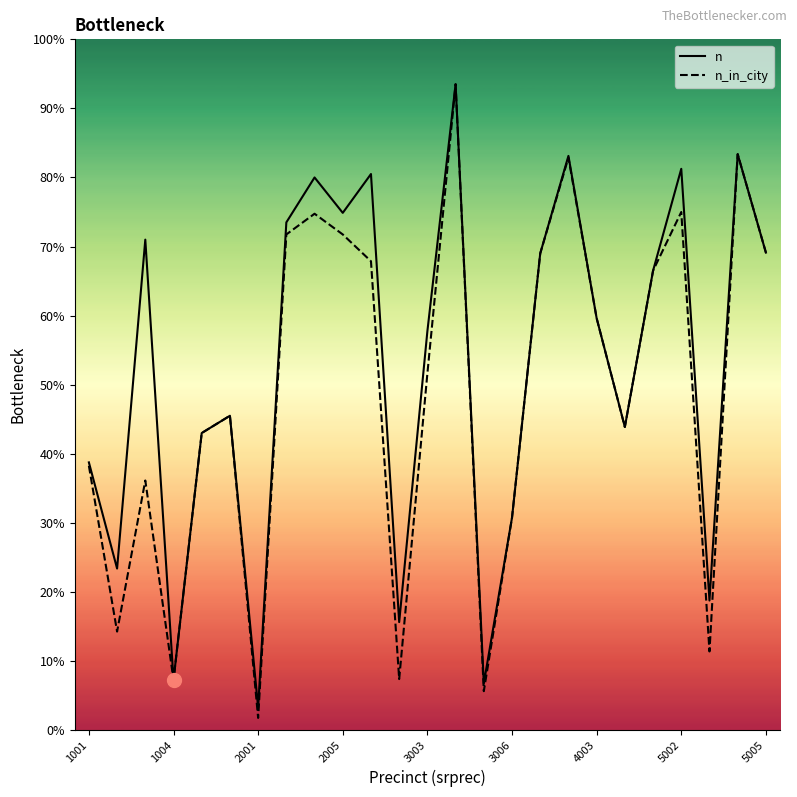

True or false: n_in_city and n cross at least once.

False